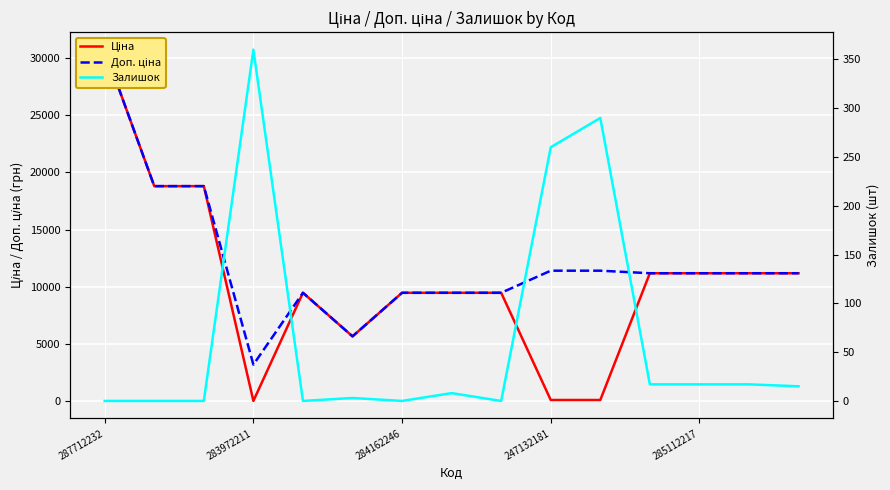

What is the total value across all series at 7?

18968.1